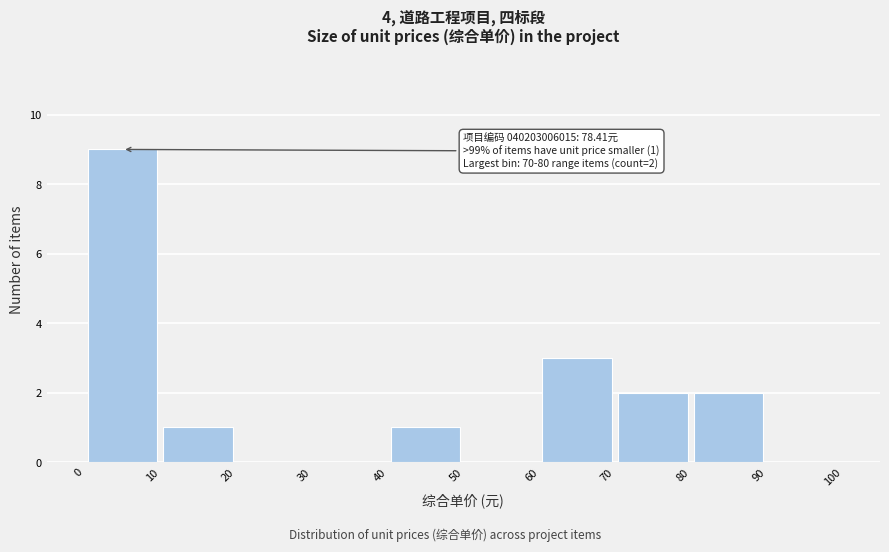

Over which range of the x-axis is the bar tallest?

0 to 10